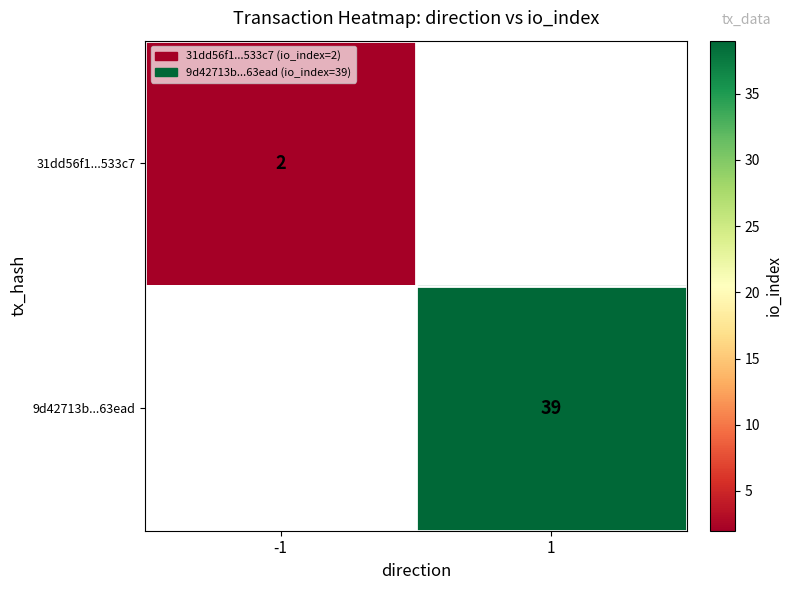

True or false: 9d42713b...63ead has a value of 39 at 1.

True